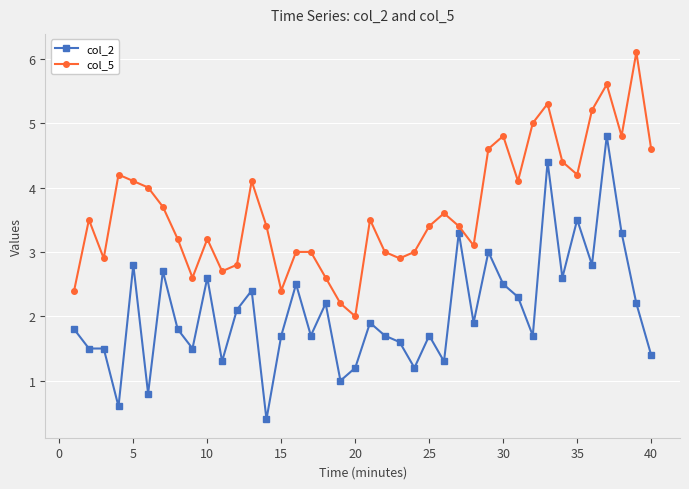

True or false: col_5 has more than 1 points higher than both neighbors.

True